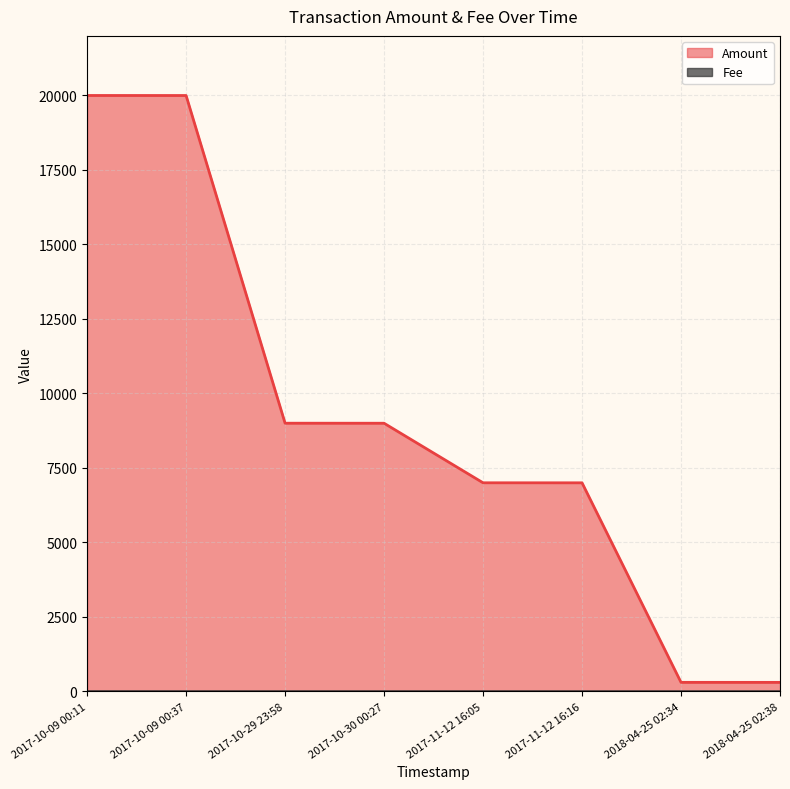

Count the number of data series in this chart.

2